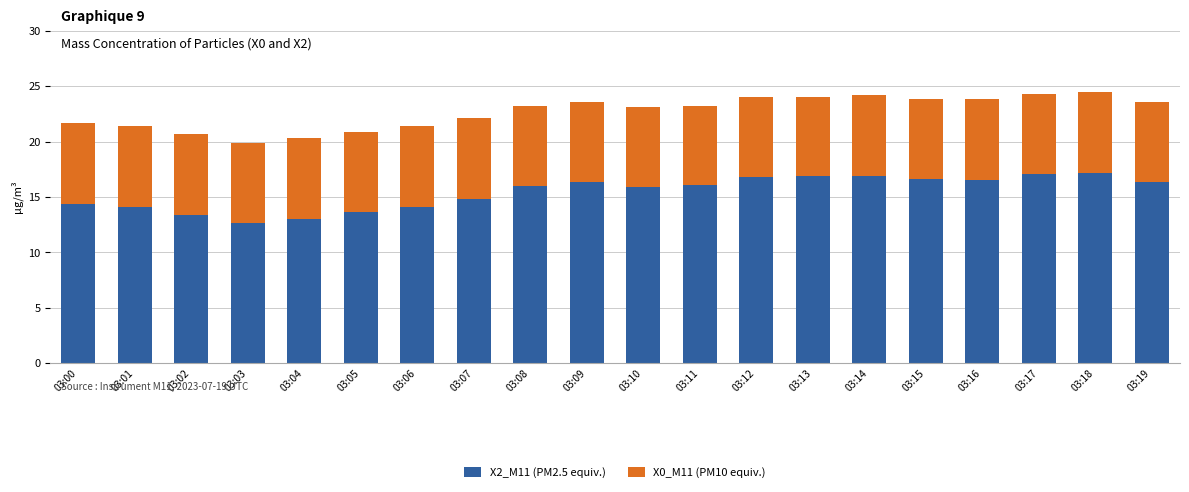

What is the value of the X2_M11 (PM2.5 equiv.) bar at the 18th from the left?

17.1